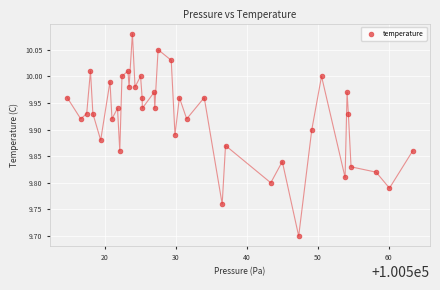

What Y value in the scatter plot is closest to 9?

9.7